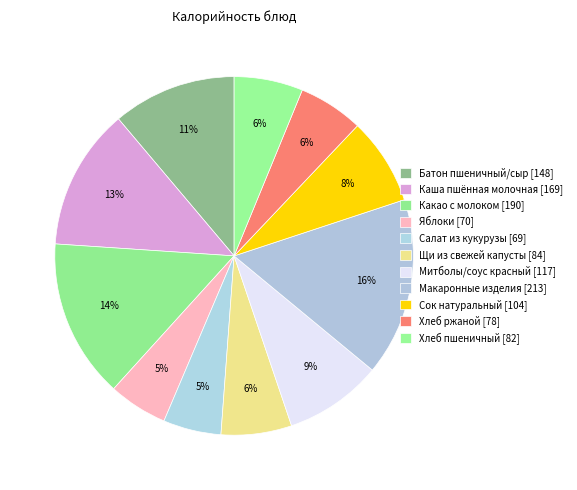

Rank the categories by value from highest to lowest.

Макаронные изделия, Какао с молоком, Каша пшённая молочная, Батон пшеничный/сыр, Митболы/соус красный, Сок натуральный, Щи из свежей капусты, Хлеб пшеничный, Хлеб ржаной, Яблоки, Салат из кукурузы